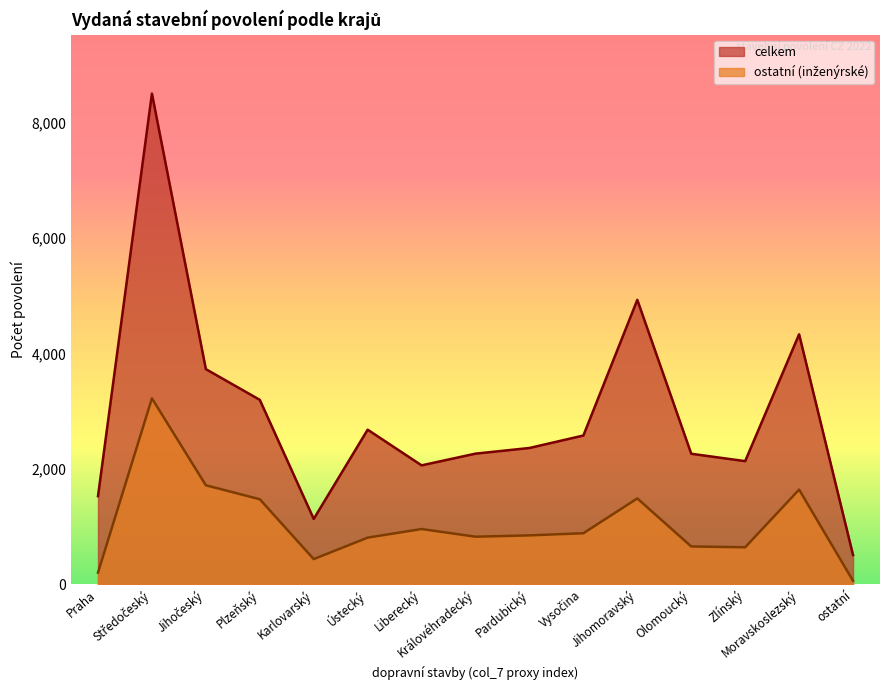

Which has a higher value, Vysočina or Karlovarský?

Vysočina